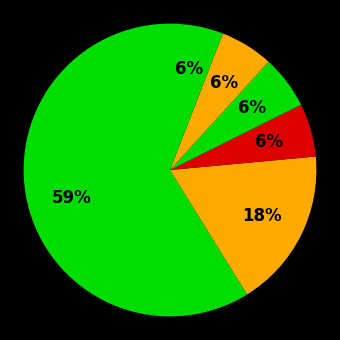

Rank the categories by value from lowest to highest.

دانشگاه شهید بهشتی, دانشگاه شهید باهنر کرمان, دانشگاه ارومیه, دانشگاه مازندران, دانشگاه فردوسی مشهد, دانشگاه تهران